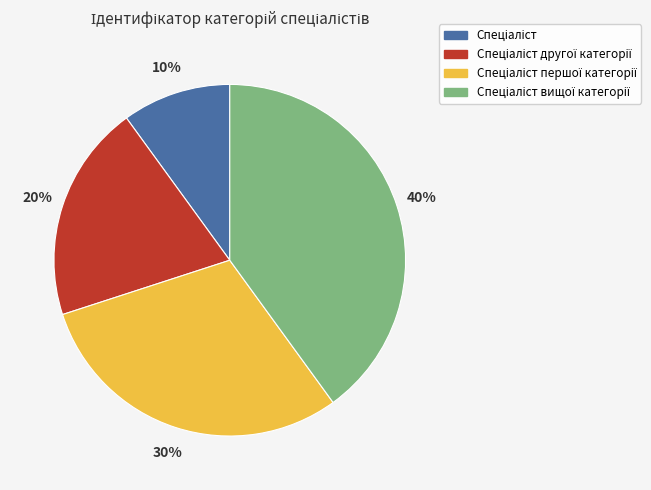

To the nearest percent, what is the average slice percentage?

25%